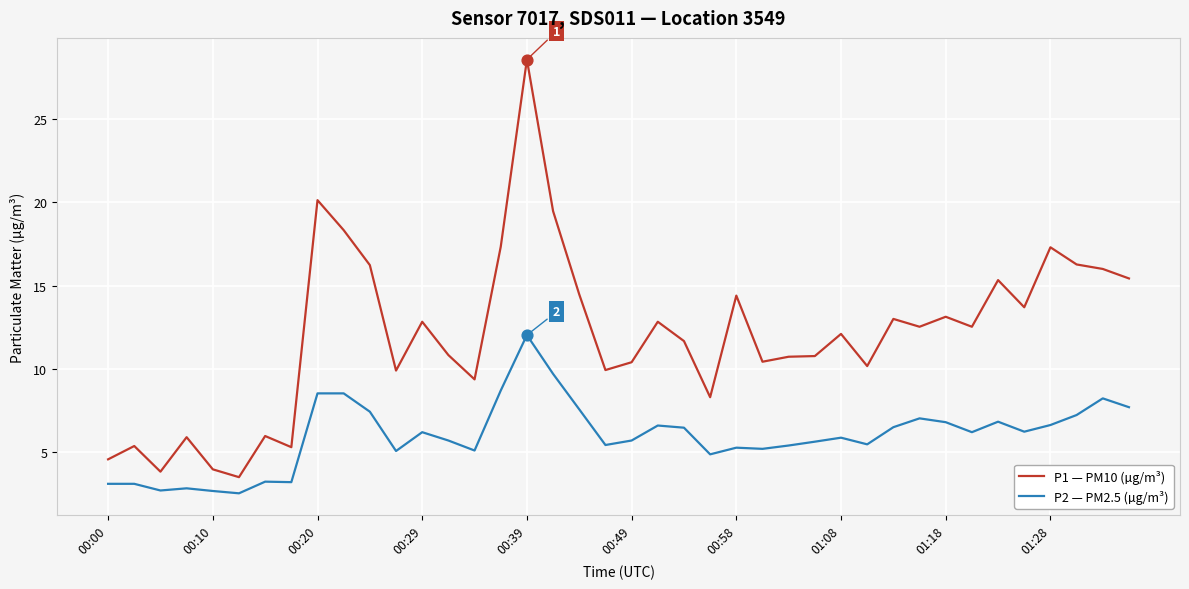

Which series has the widest spread of values?

P1 — PM10 (µg/m³)